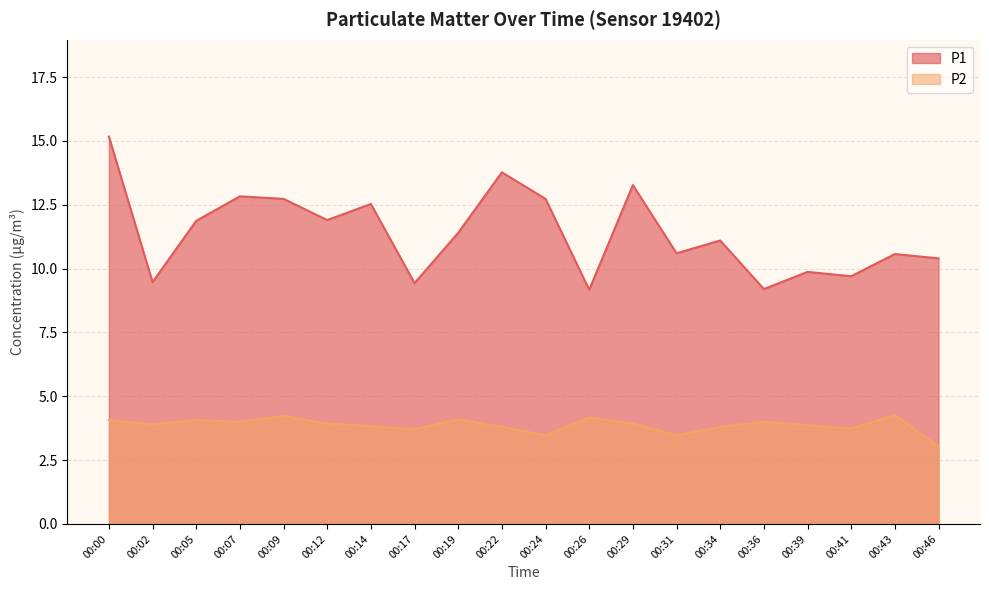

True or false: P2 and P1 cross at least once.

False